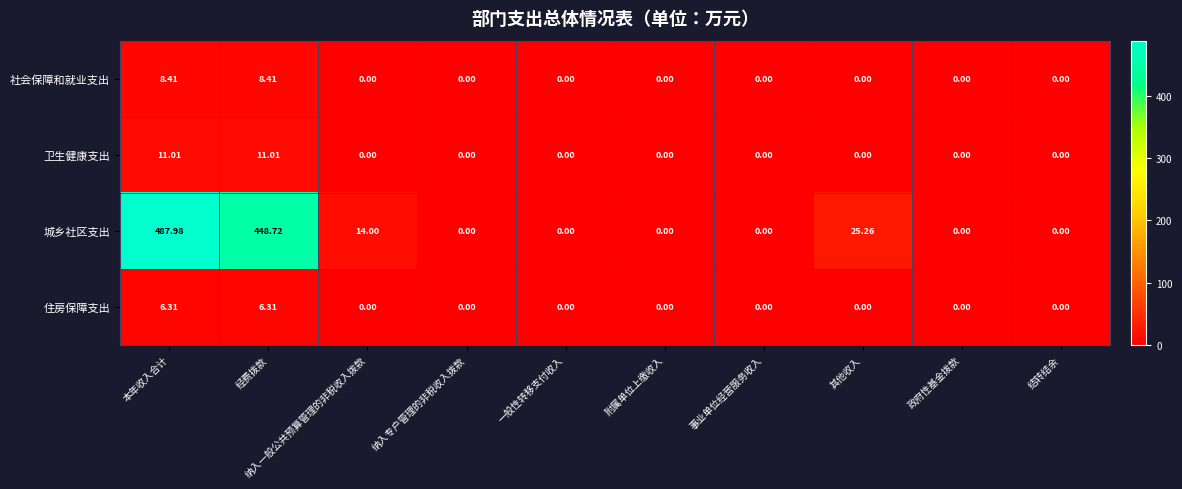

At which category does the chart reach its peak across all series?

本年收入合计